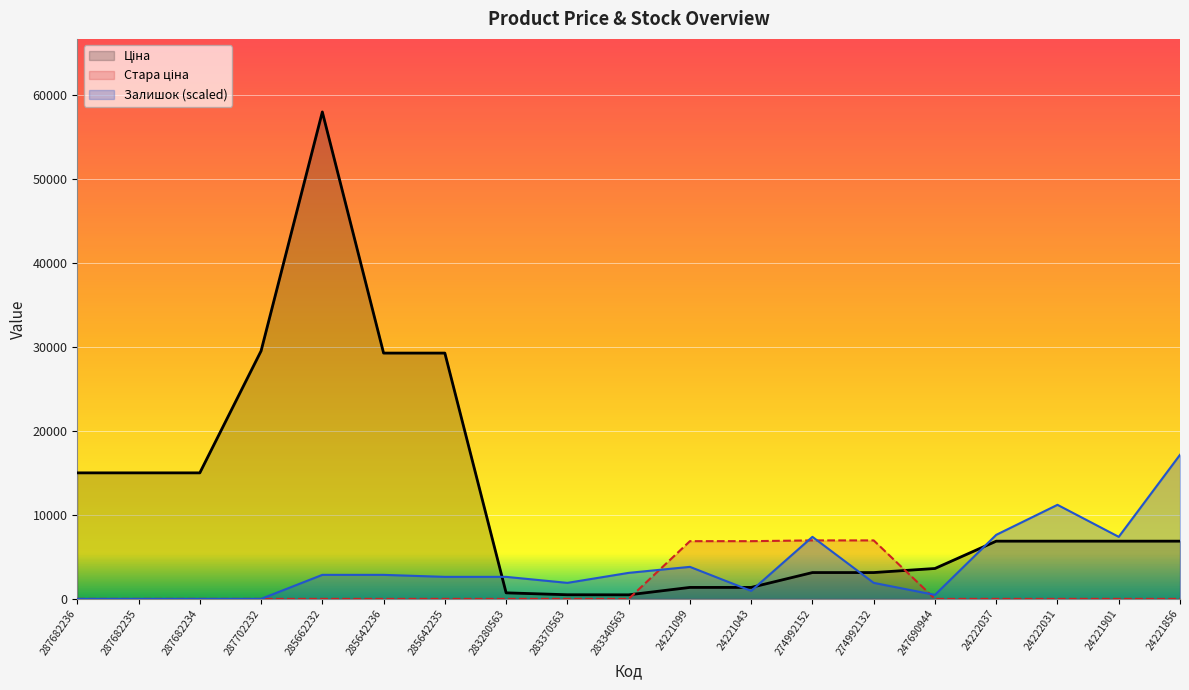

Reading left to right, what are all the values shown in this chart?

Ціна: 287682236=15019.2	287682235=15019.2	287682234=15019.2	287702232=29548.9	285662232=58037.0	285642236=29294.9	285642235=29294.9	283280563=719.6	283370563=491.7	283340563=482.1	24221099=1366.3	24221043=1366.3	274992152=3136.8	274992132=3136.8	247690944=3622.2	24222037=6879.5	24222031=6879.5	24221901=6879.5	24221856=6879.5
Стара ціна: 287682236=0.0	287682235=0.0	287682234=0.0	287702232=0.0	285662232=0.0	285642236=0.0	285642235=0.0	283280563=0.0	283370563=0.0	283340563=0.0	24221099=6879.5	24221043=6879.5	274992152=6970.8	274992132=6970.8	247690944=0.0	24222037=0.0	24222031=0.0	24221901=0.0	24221856=0.0
Залишок: 287682236=0.0	287682235=0.0	287682234=0.0	287702232=0.0	285662232=2862.1	285642236=2862.1	285642235=2623.6	283280563=2623.6	283370563=1908.1	283340563=3100.6	24221099=3816.1	24221043=954.0	274992152=7393.8	274992132=1908.1	247690944=477.0	24222037=7632.3	24222031=11209.9	24221901=7393.8	24221856=17172.6